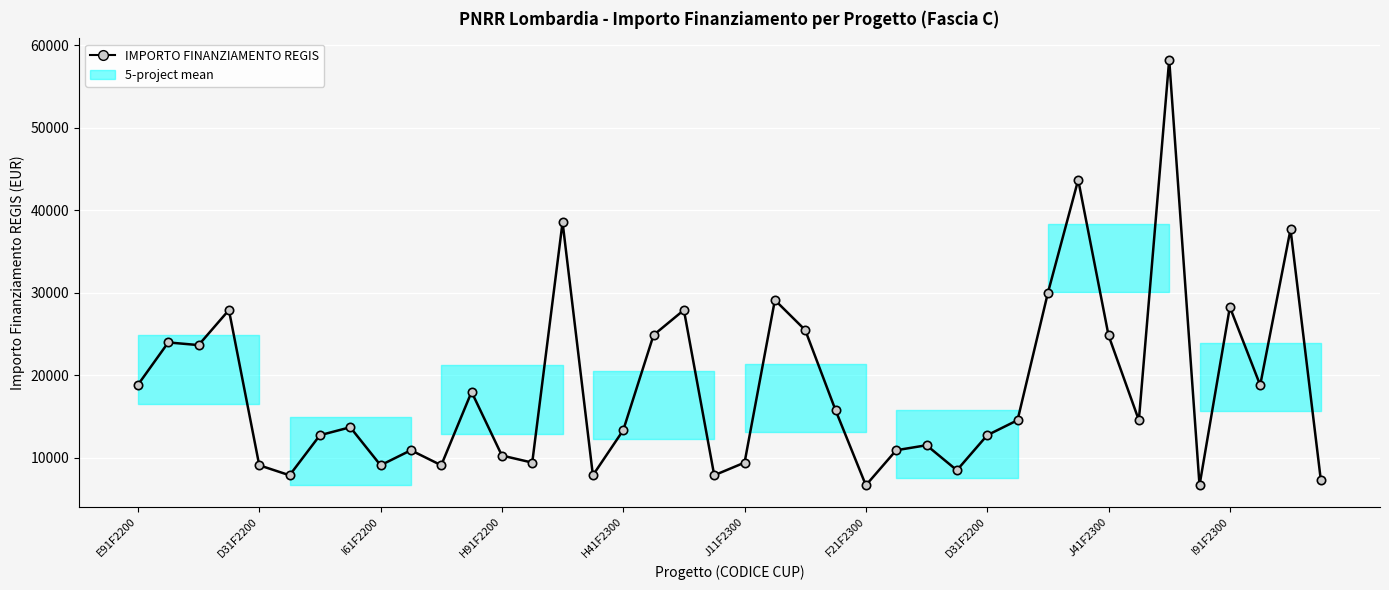

What is the difference between the values at 15 and 39?

607